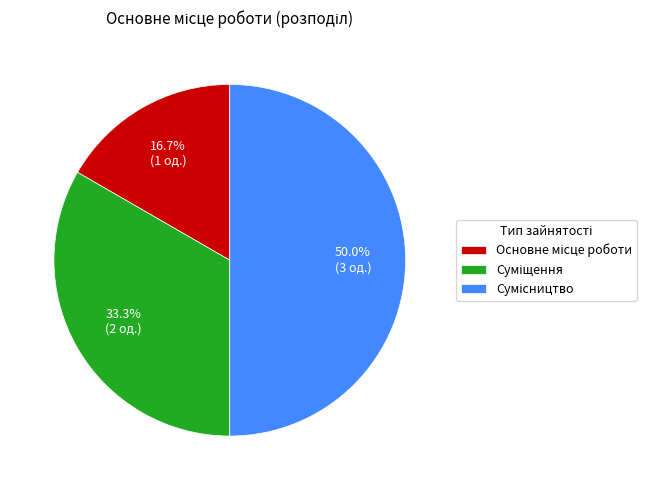

How many slices are in this pie chart?

3